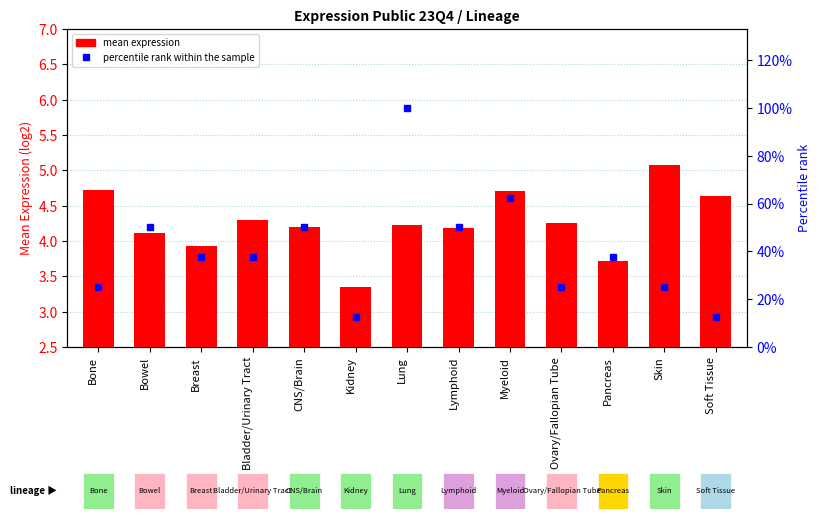

What is the sum of the percentile rank within the sample values at Soft Tissue and Kidney?

25.0